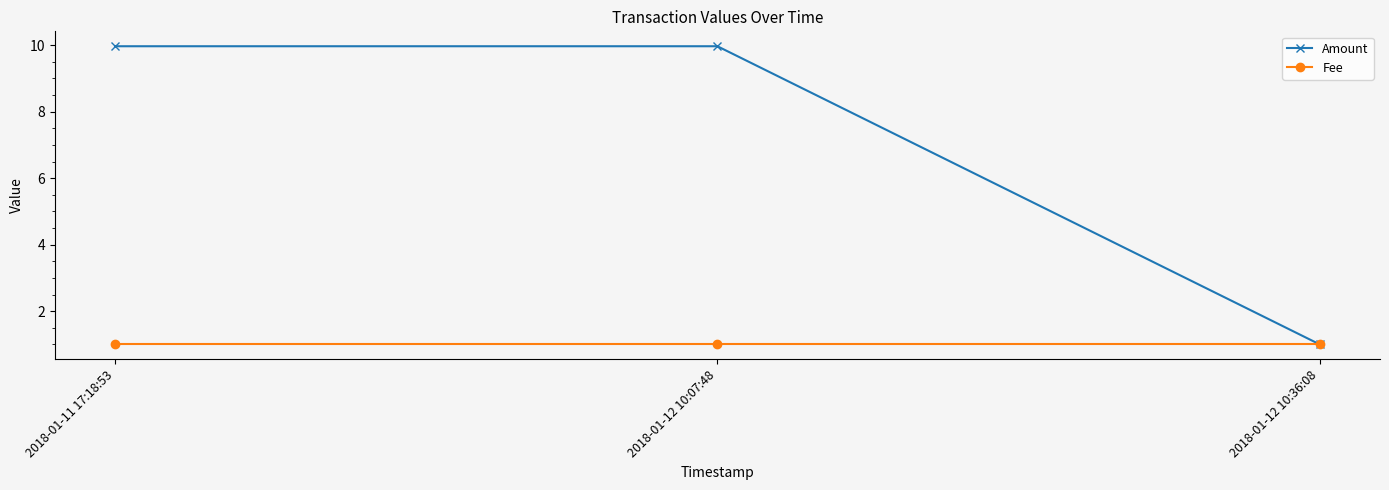

What is the minimum value for Fee?

1.0